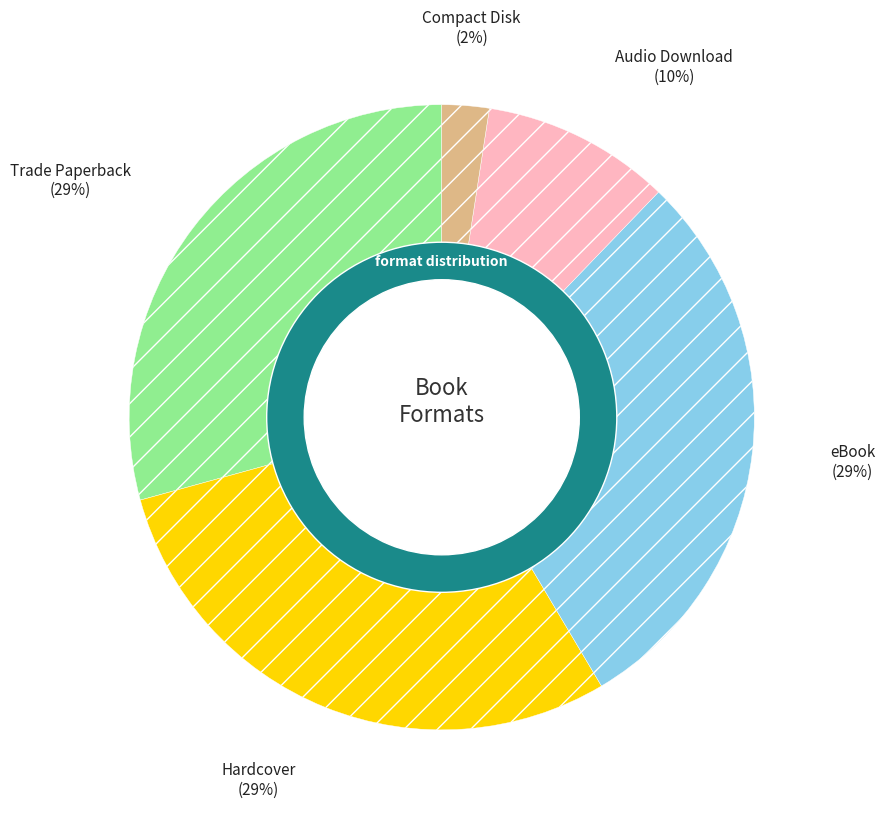

To the nearest percent, what portion does Audio Download represent?

10%